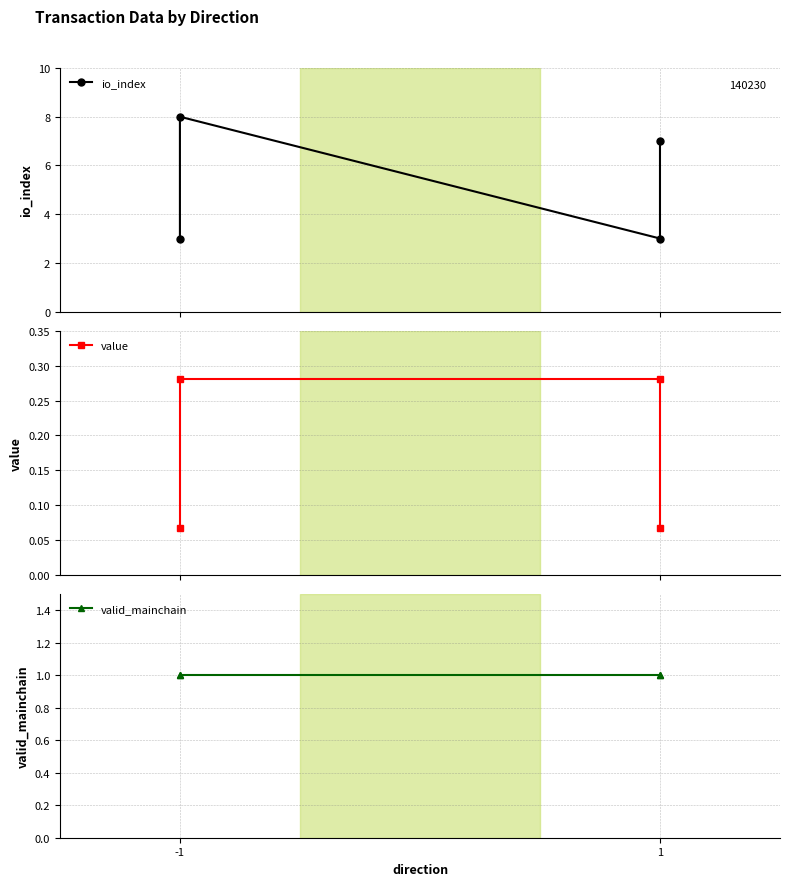

Which series has the largest range (max minus min)?

io_index